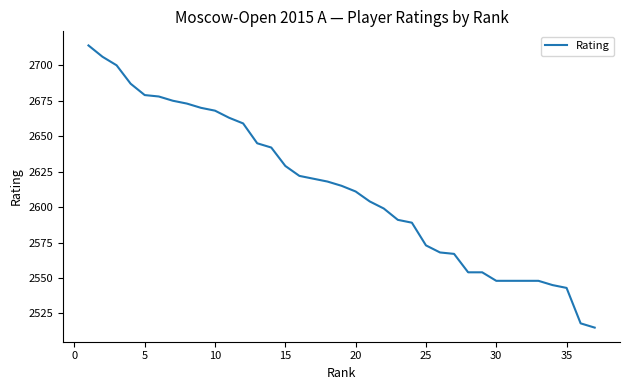

What is the maximum value shown in the chart?

2714